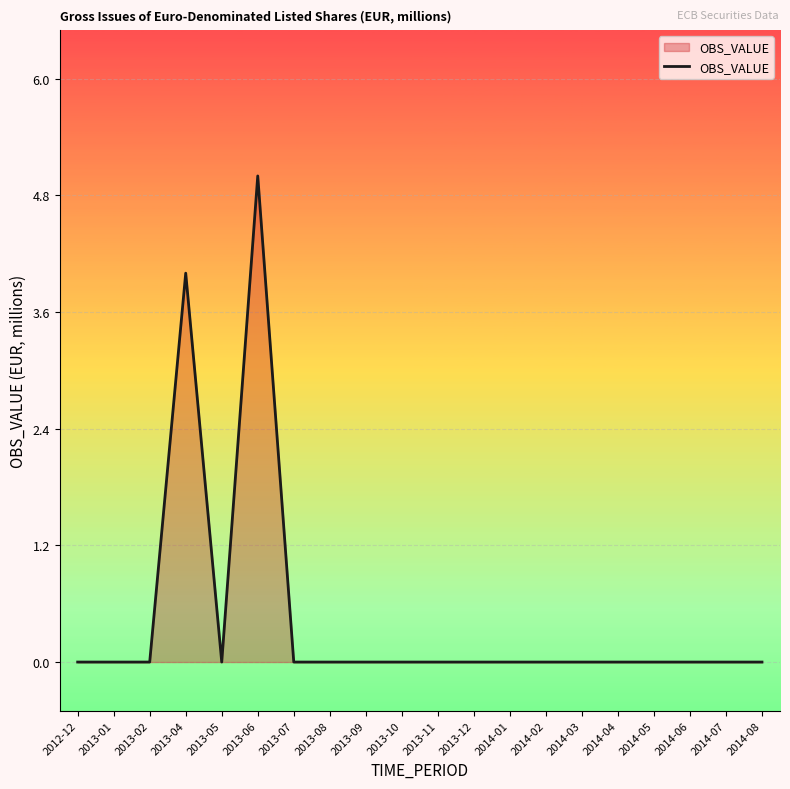

Which label corresponds to the largest value in the chart?

2013-06